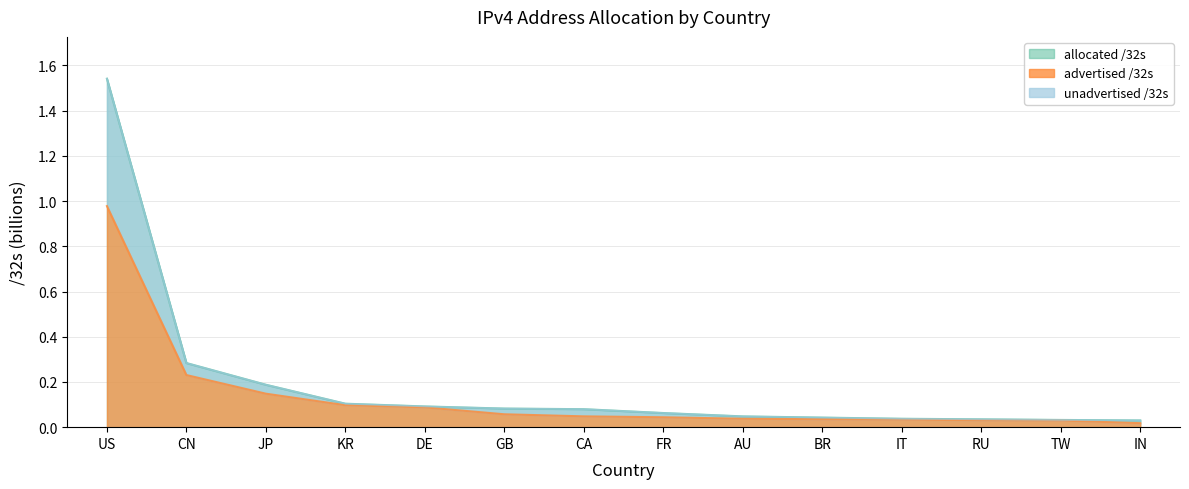

Reading left to right, what are all the values shown in this chart?

allocated_32s: 1.5	0.3	0.2	0.1	0.1	0.1	0.1	0.1	0.0	0.0	0.0	0.0	0.0	0.0
advertised_32s: 1.0	0.2	0.1	0.1	0.1	0.1	0.0	0.0	0.0	0.0	0.0	0.0	0.0	0.0
unadvertised_32s: 1.5	0.3	0.2	0.1	0.1	0.1	0.1	0.1	0.0	0.0	0.0	0.0	0.0	0.0